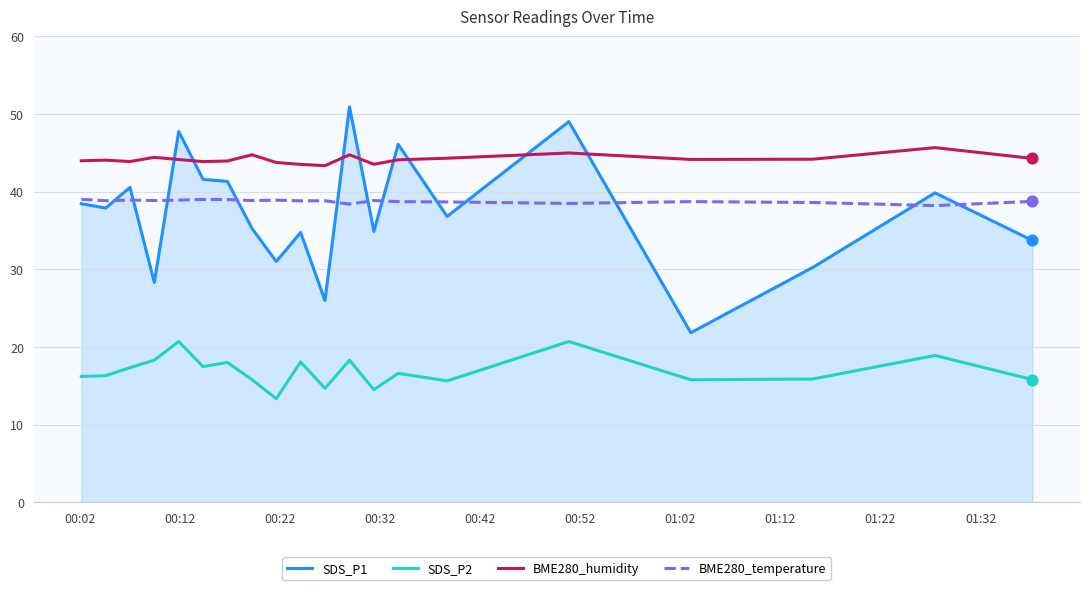

Which series has the largest range (max minus min)?

SDS_P1